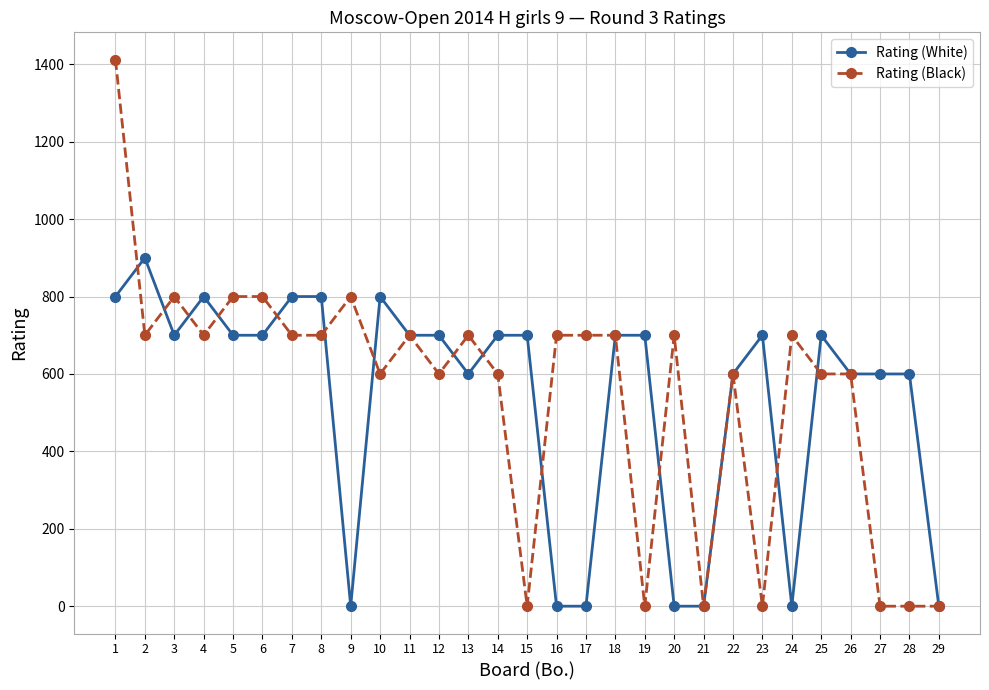

What is the sum of all Rating (White) values?

15600